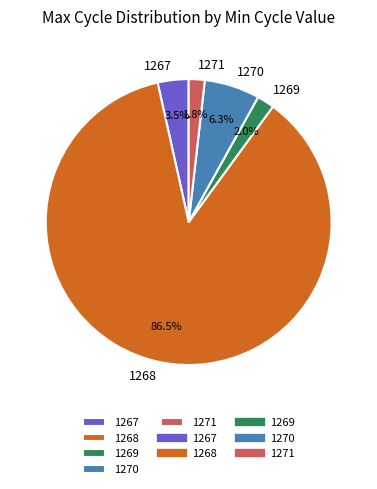

To the nearest percent, what is the combined percentage of 1270 and 1267?

10%